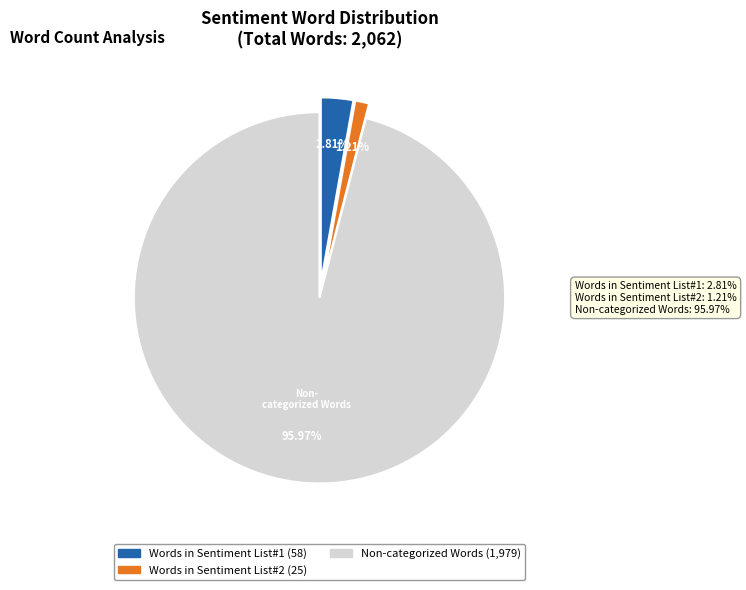

Does any single category account for the majority?

Yes